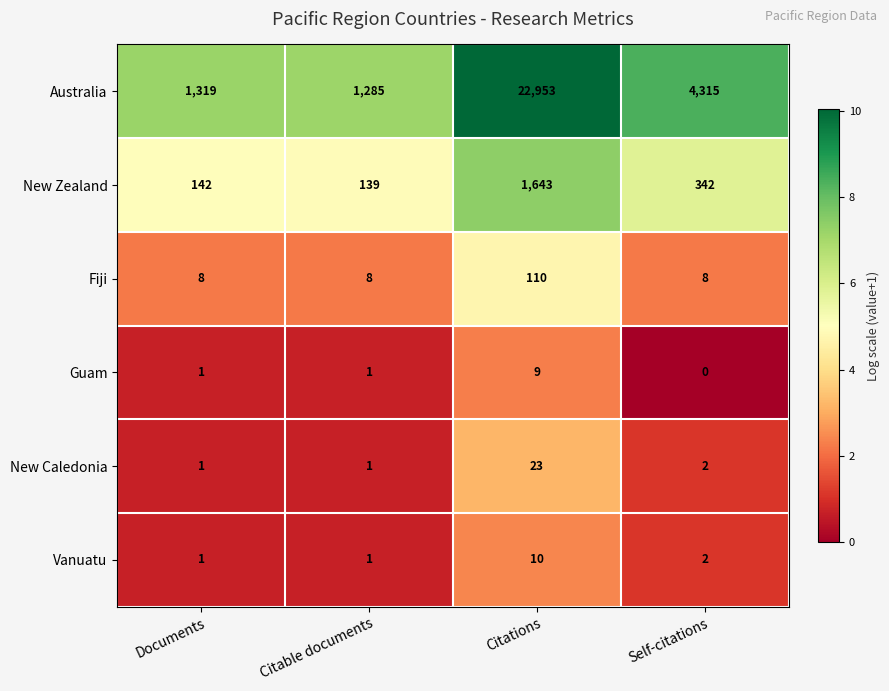

What is the average value of the Vanuatu series?

4